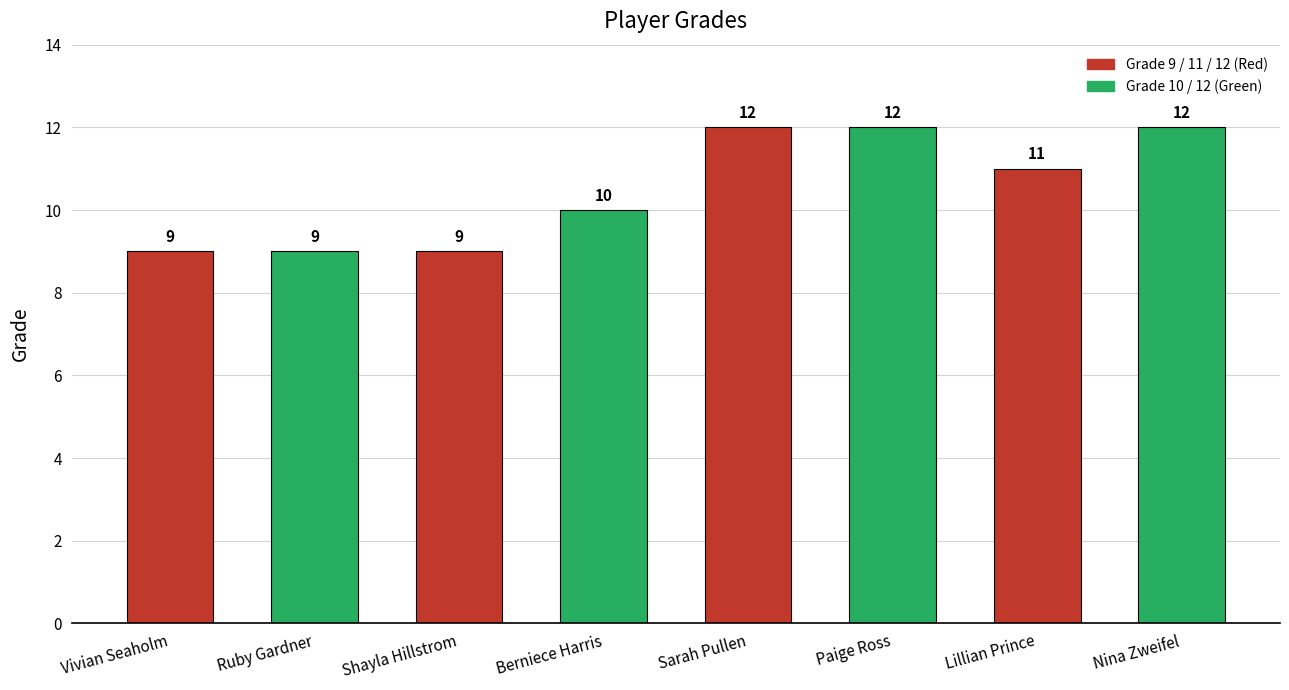

Is it true that the value at Berniece Harris is 10?

True